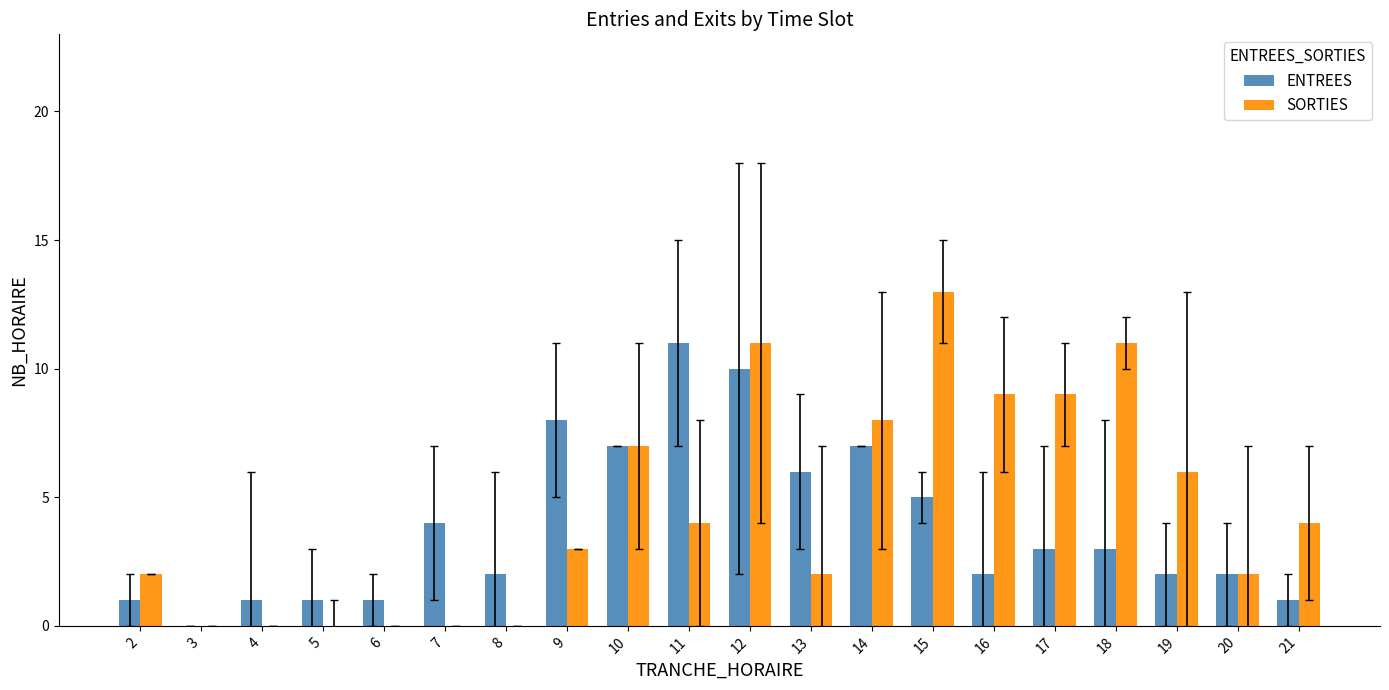

Are the bars grouped side by side (vs. stacked)?

Yes